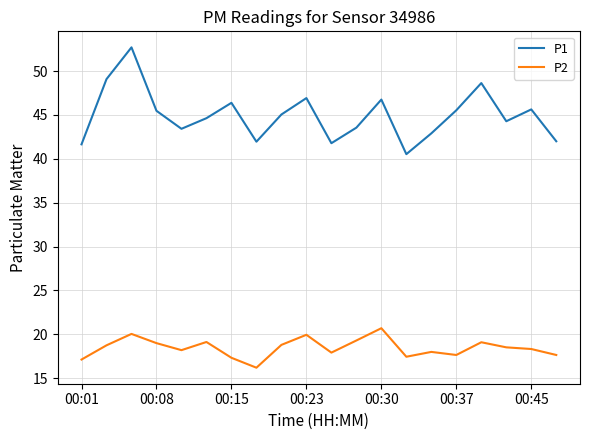

How many series are shown in this chart?

2